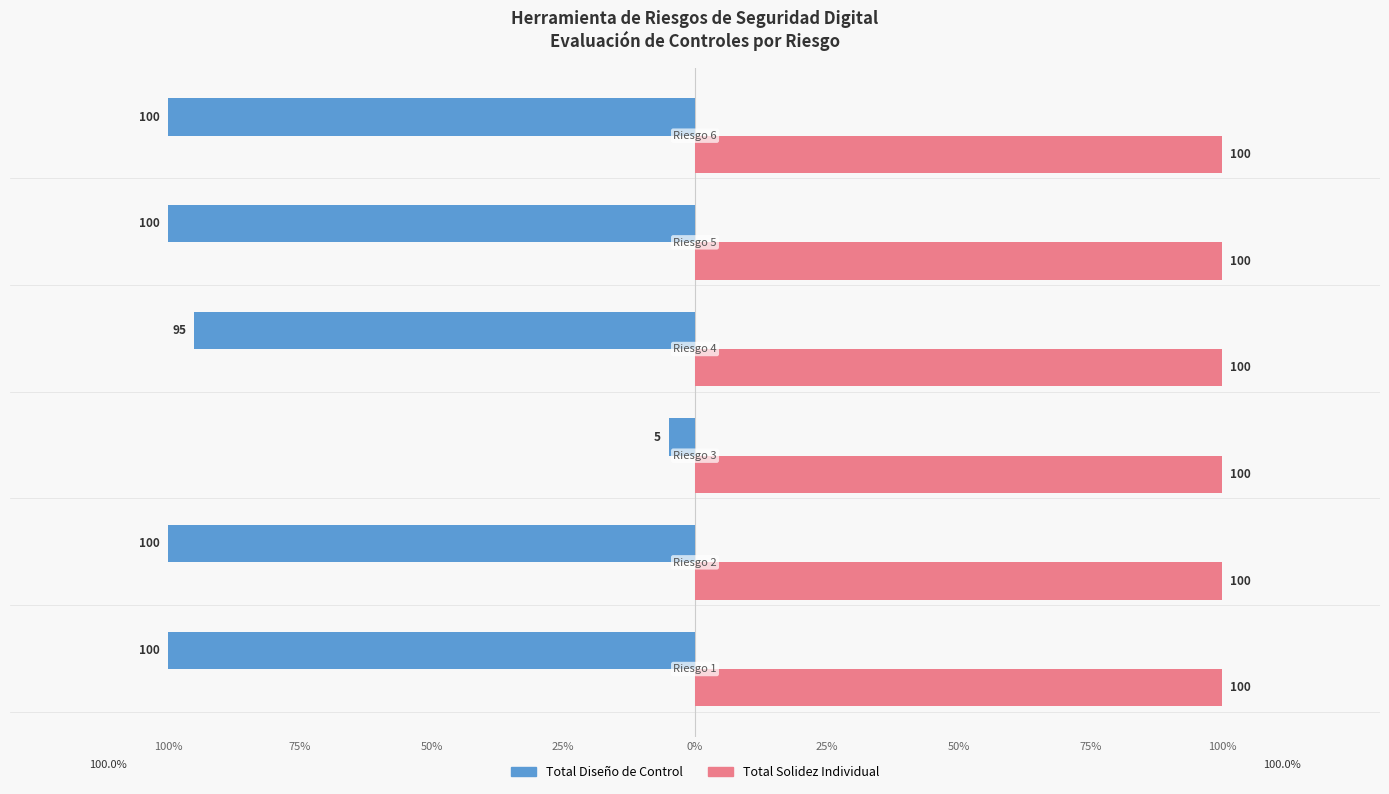

Which series has the widest spread of values?

Total Diseño de Control